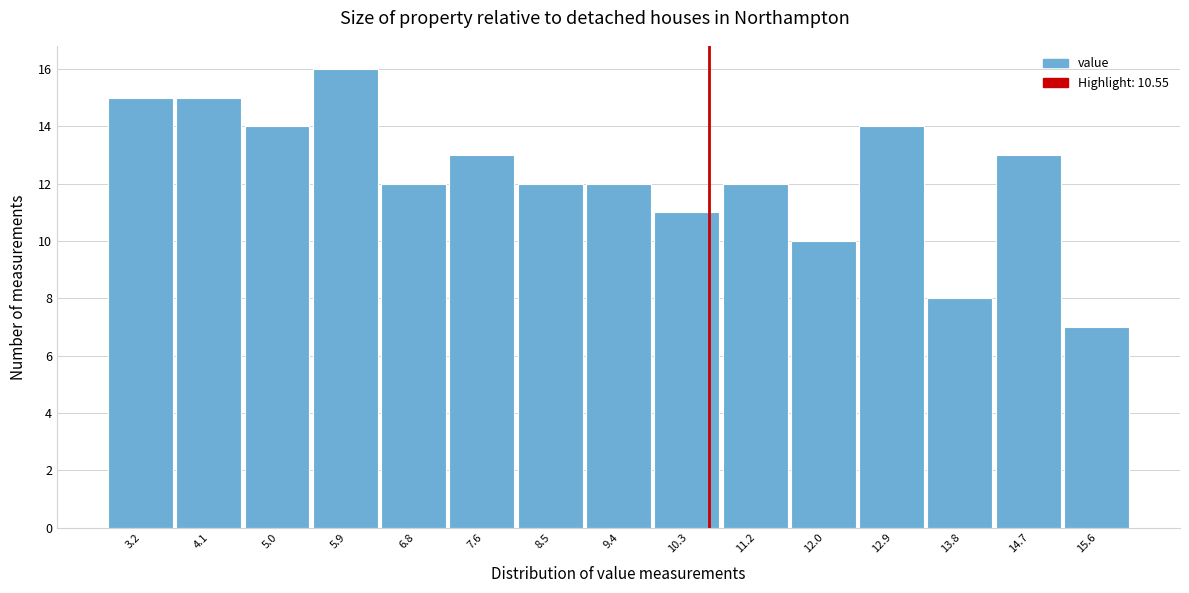

Which range on the x-axis has the tallest bar?

5.44 to 6.32